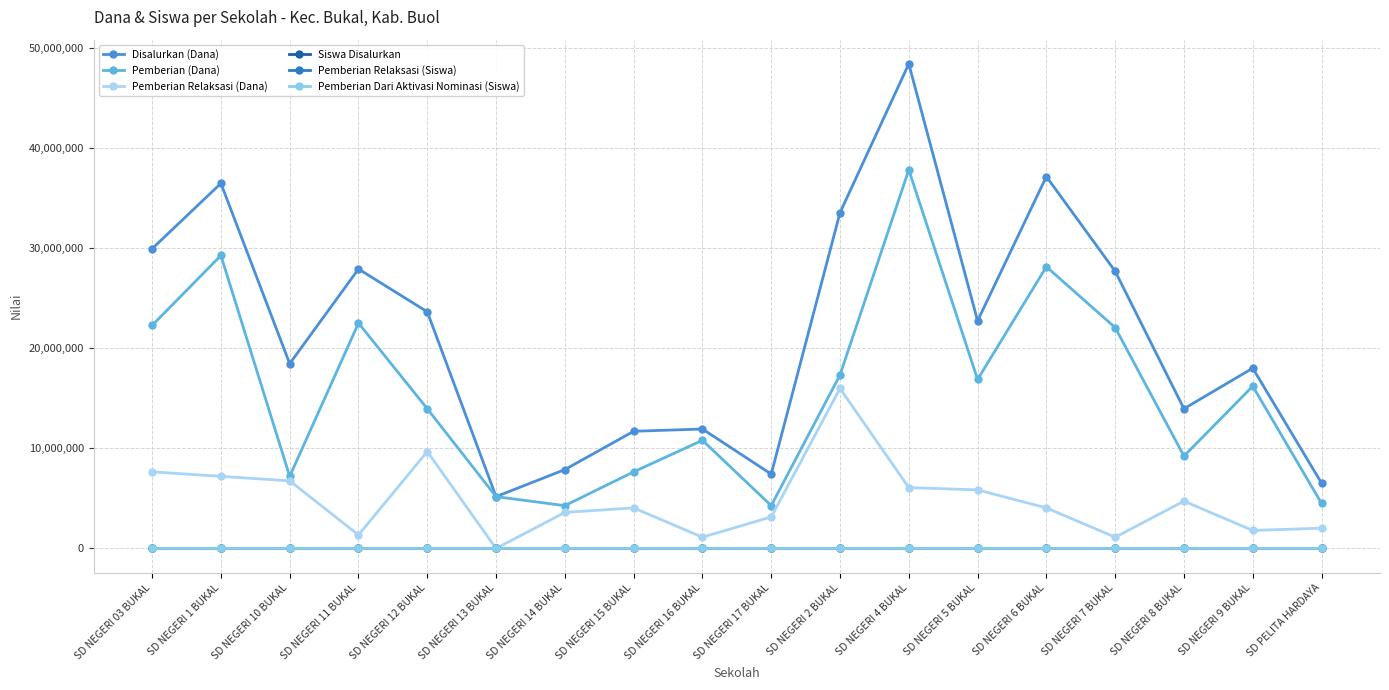

How many times do Pemberian Dari Aktivasi Nominasi (Siswa) and Pemberian Relaksasi (Siswa) cross each other?

4